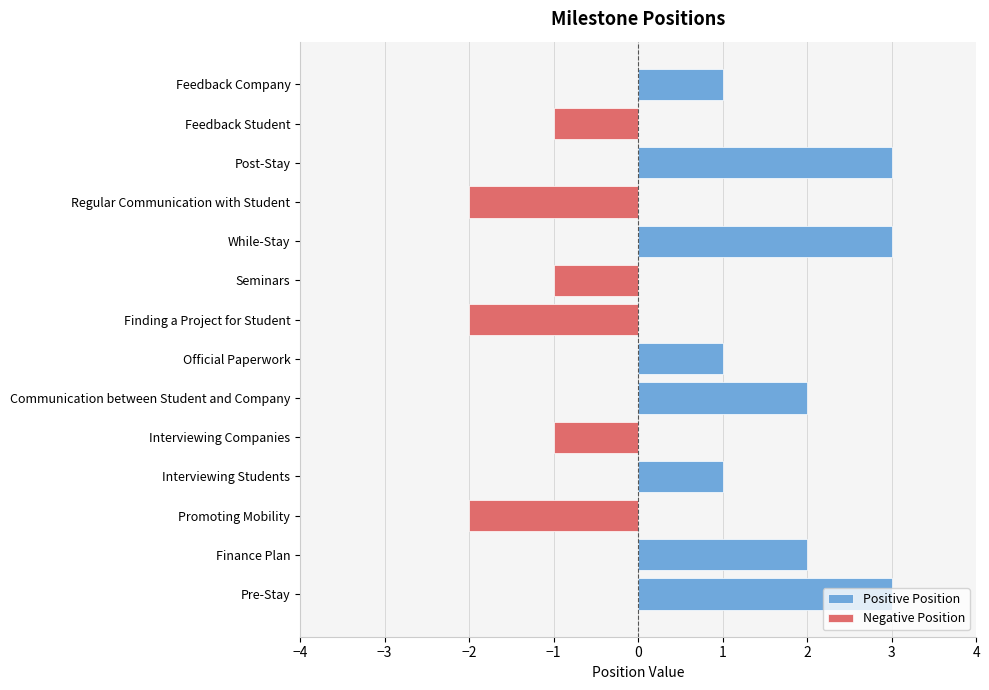

Reading left to right, extract all data points from this chart.

Pre-Stay=3	Finance Plan=2	Promoting Mobility=-2	Interviewing Students=1	Interviewing Companies=-1	Communication between Student and Company=2	Official Paperwork=1	Finding a Project for Student=-2	Seminars=-1	While-Stay=3	Regular Communication with Student=-2	Post-Stay=3	Feedback Student=-1	Feedback Company=1